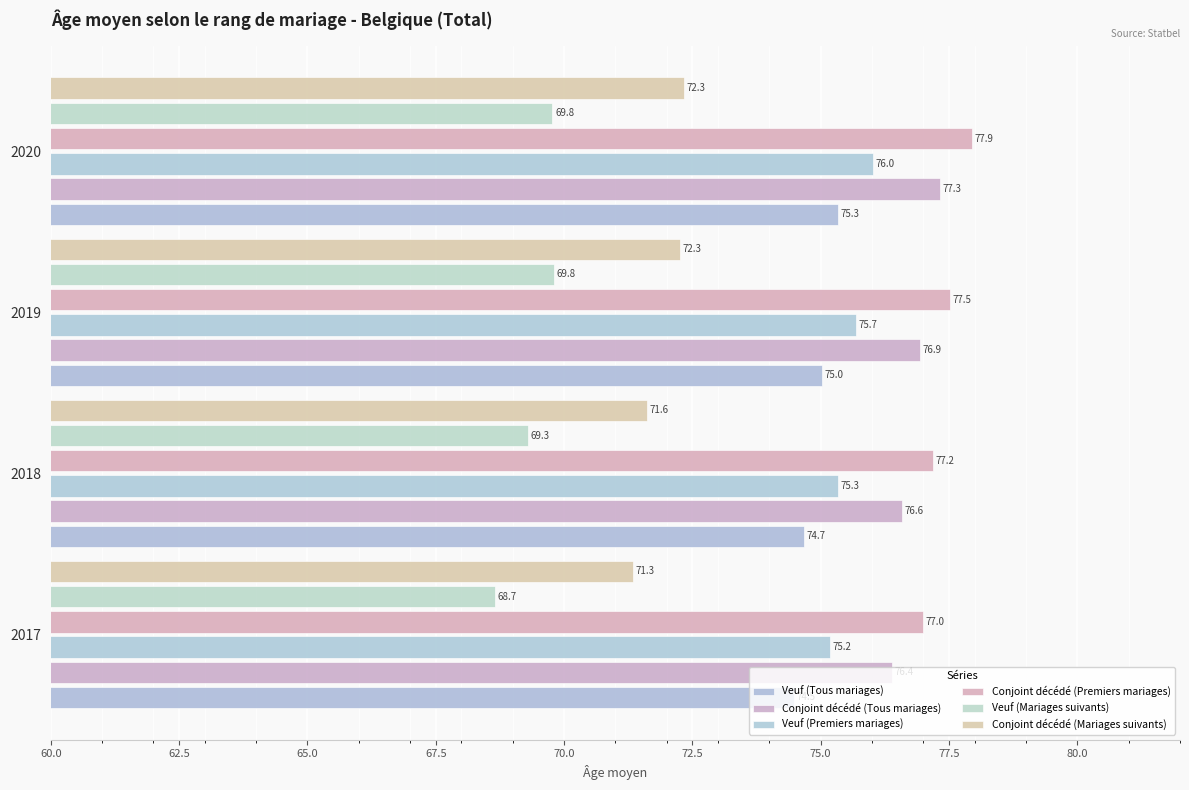

At which label is Conjoint décédé (Tous mariages) closest to 76?

2017